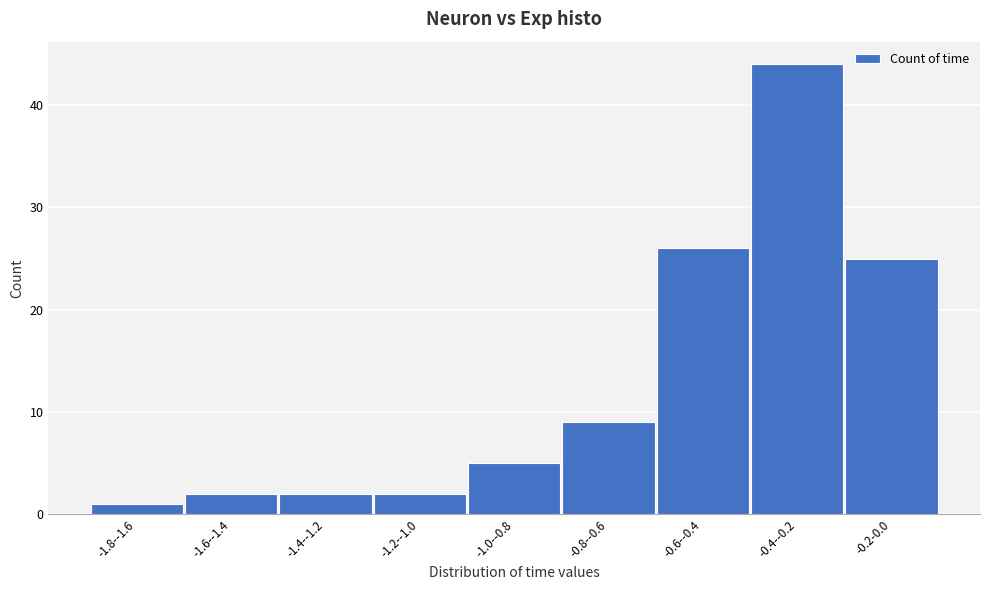

Reading right to left, extract all data points from this chart.

-0.2-0.0=25	-0.4--0.2=44	-0.6--0.4=26	-0.8--0.6=9	-1.0--0.8=5	-1.2--1.0=2	-1.4--1.2=2	-1.6--1.4=2	-1.8--1.6=1